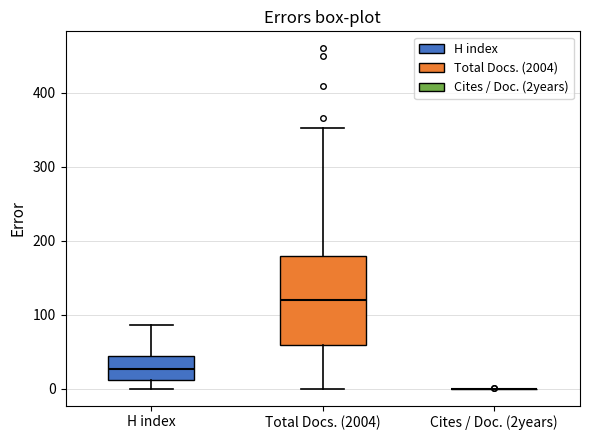

Reading left to right, transcribe this box plot: for each box, give where its median line is, the range the box spans, and where its two whiskers end, as read against the y-axis. The values are not printed on the chart, so give them approximately, as read against the axis.

H index: median 30, box 10 to 40, whiskers 0 to 90
Total Docs. (2004): median 120, box 60 to 180, whiskers 0 to 350
Cites / Doc. (2years): box collapsed to a line at 0, whiskers 0 to 0